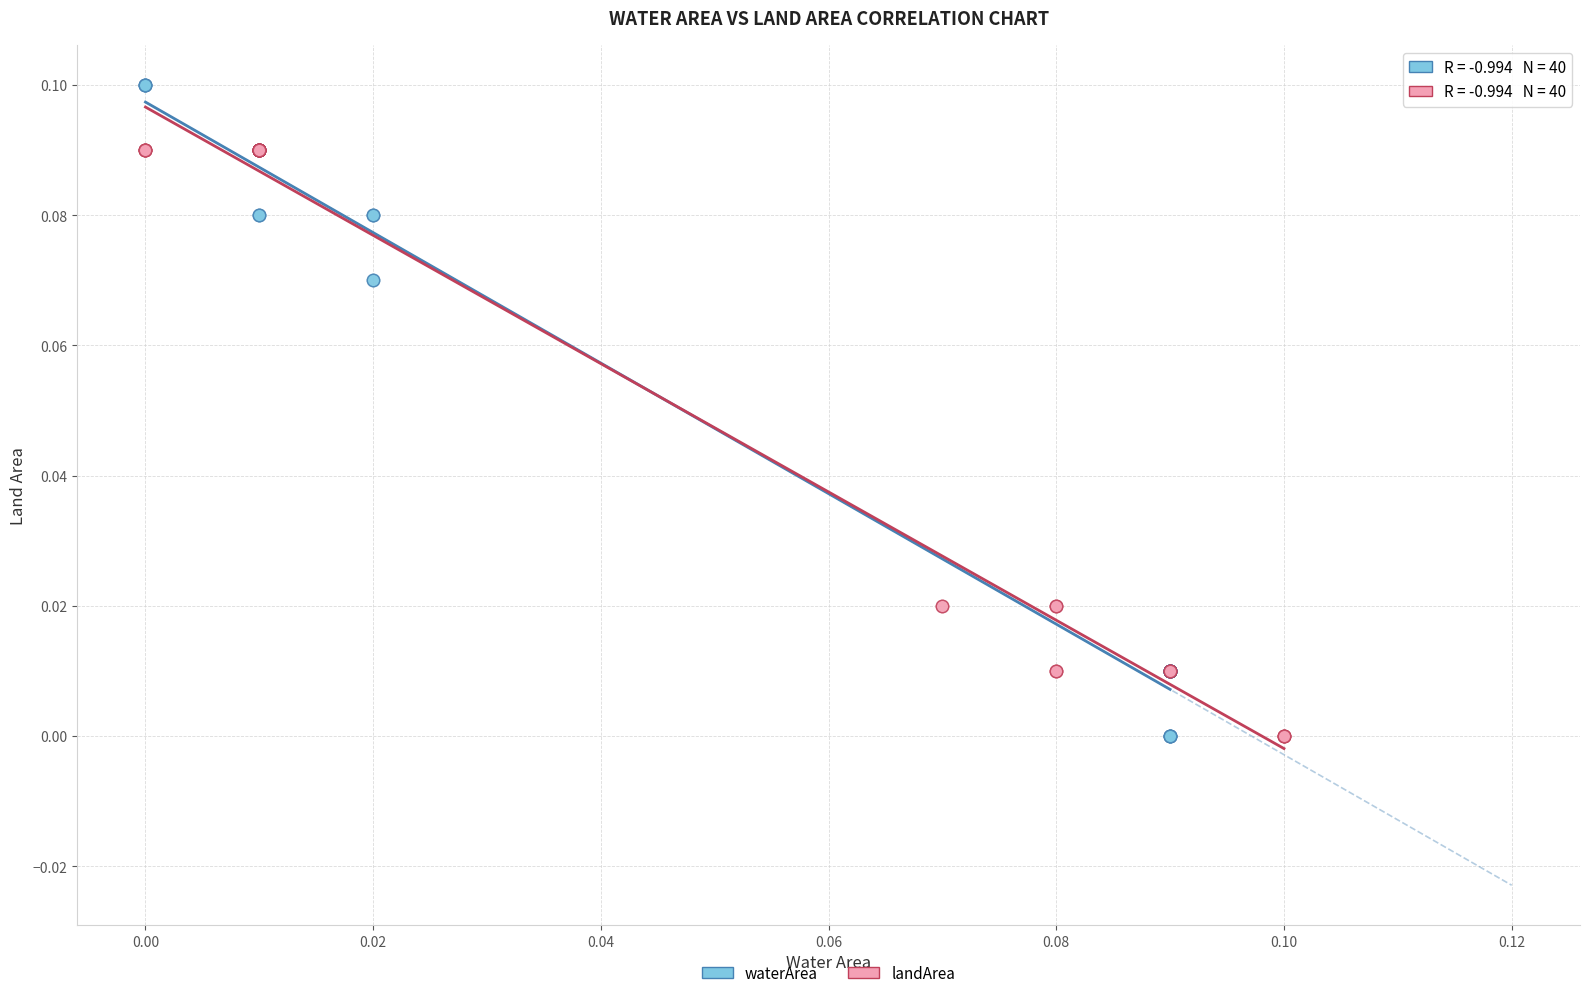

What are all the series names shown in the legend?

waterArea, landArea